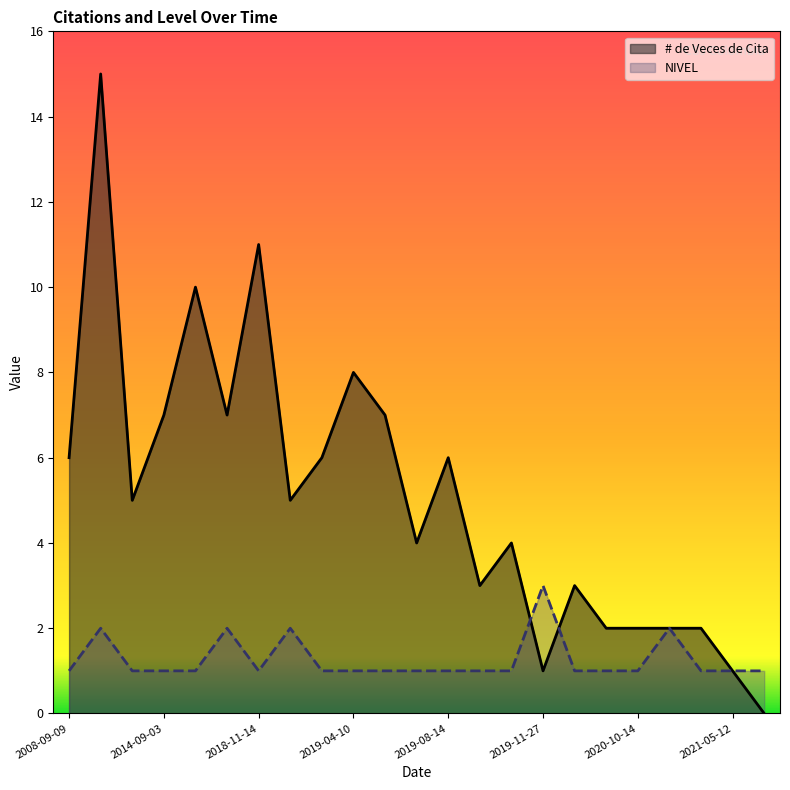

Is the value of # de Veces de Cita at 2019-08-14 greater than the value of NIVEL at 2021-05-12?

Yes